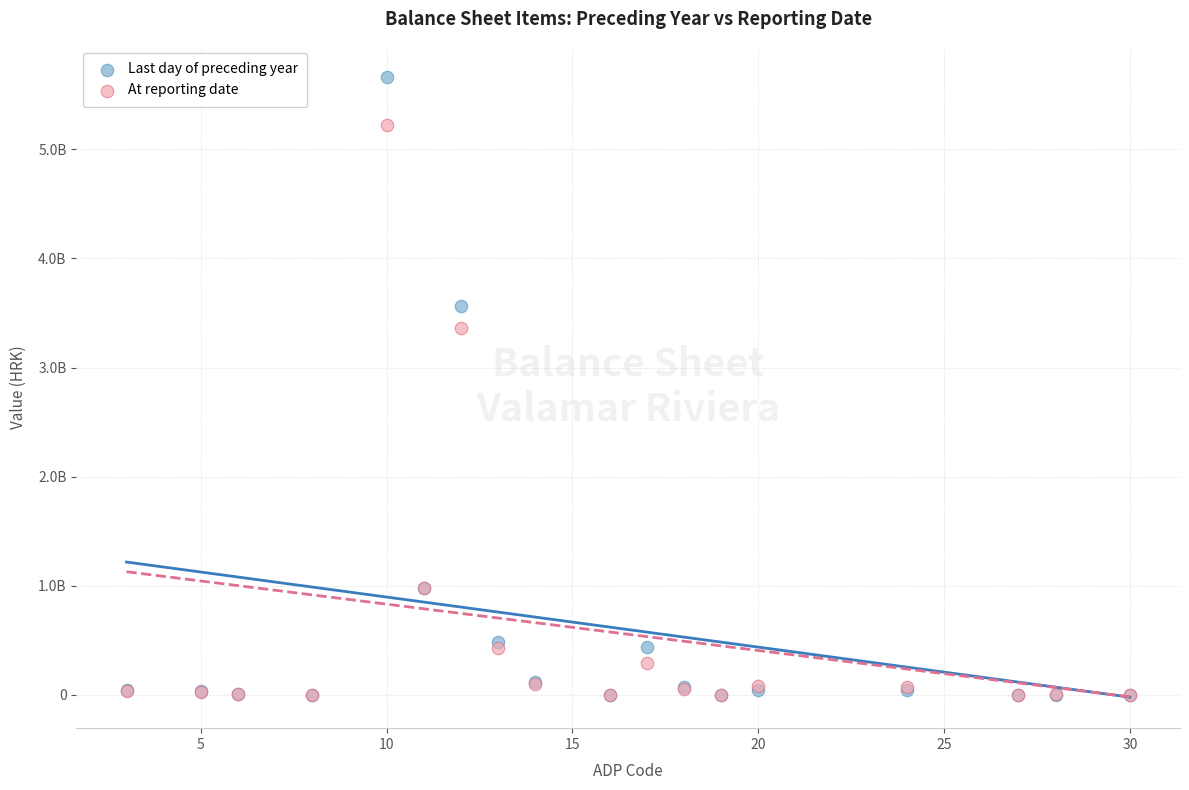

What are all the series names shown in the legend?

Last day of preceding year, At reporting date